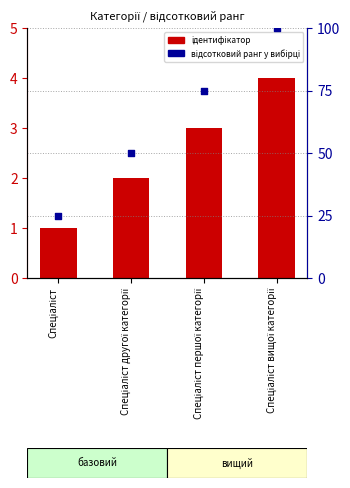

Which series has the largest total across all categories?

відсотковий ранг у вибірці